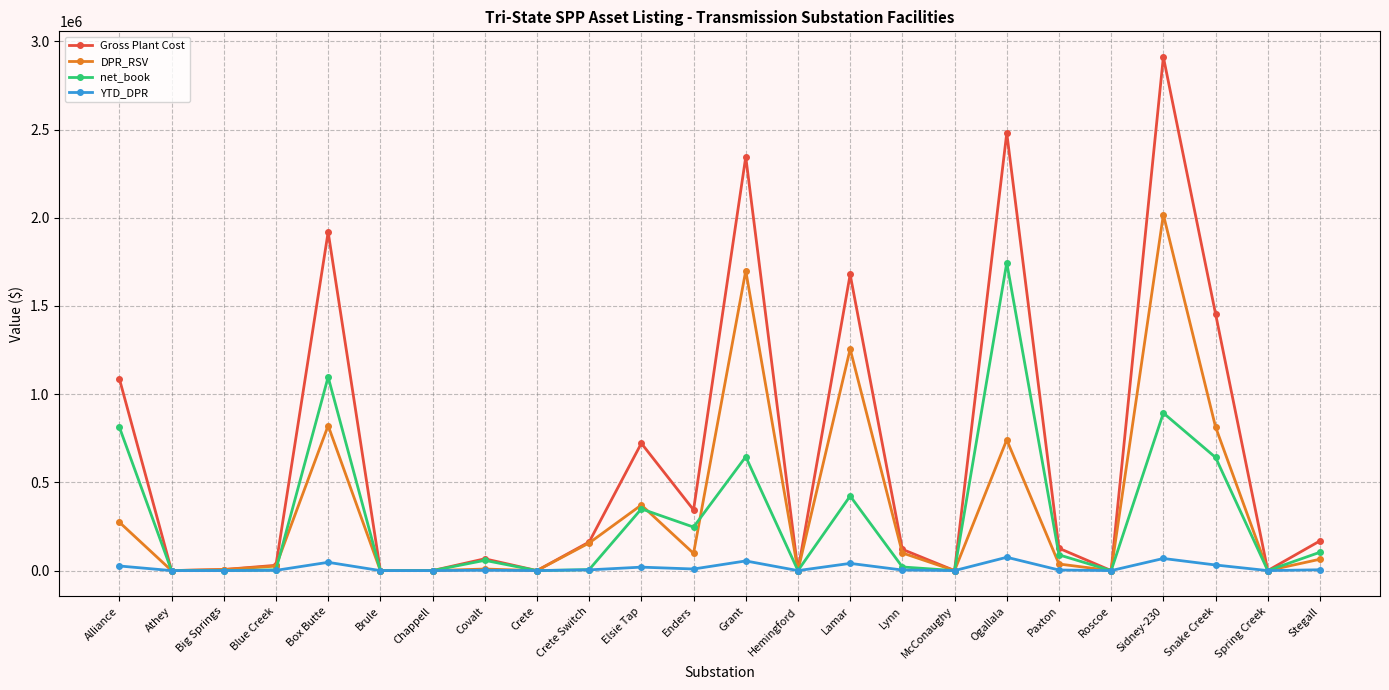

Which series has the widest spread of values?

Gross Plant Cost